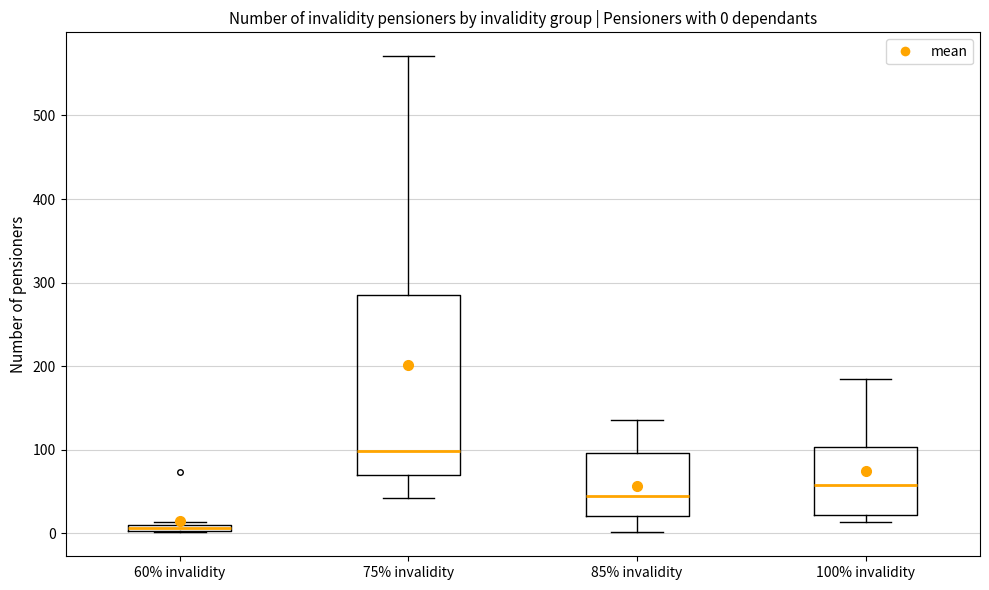

Which box has the lowest median line?

60% invalidity